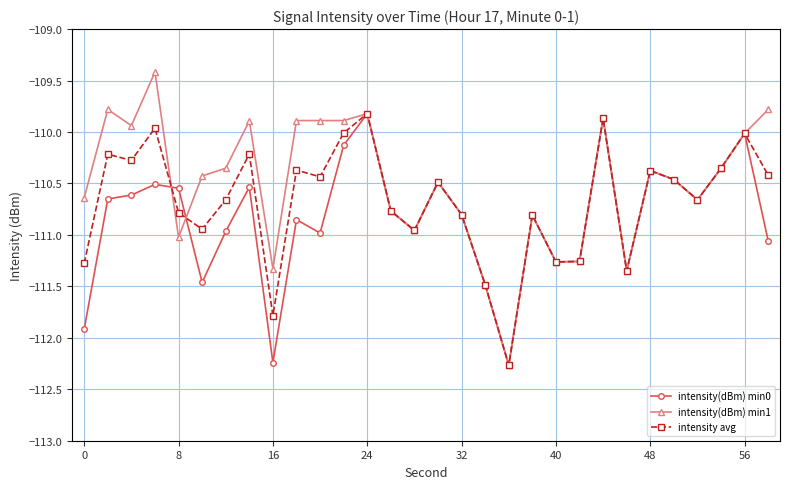

What are all the series names shown in the legend?

intensity(dBm) min0, intensity(dBm) min1, intensity avg